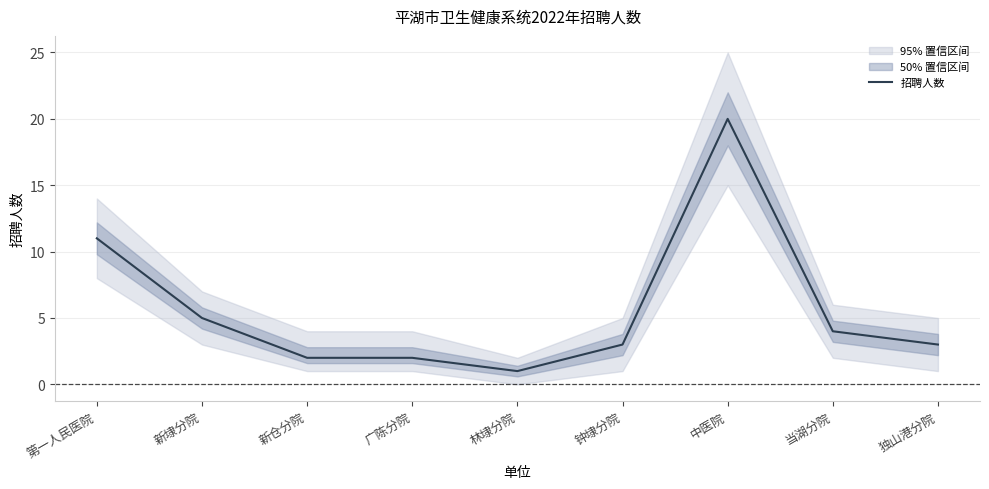

Reading right to left, transcribe all the data shown in this chart.

独山港分院=3	当湖分院=4	中医院=20	钟埭分院=3	林埭分院=1	广陈分院=2	新仓分院=2	新埭分院=5	第一人民医院=11